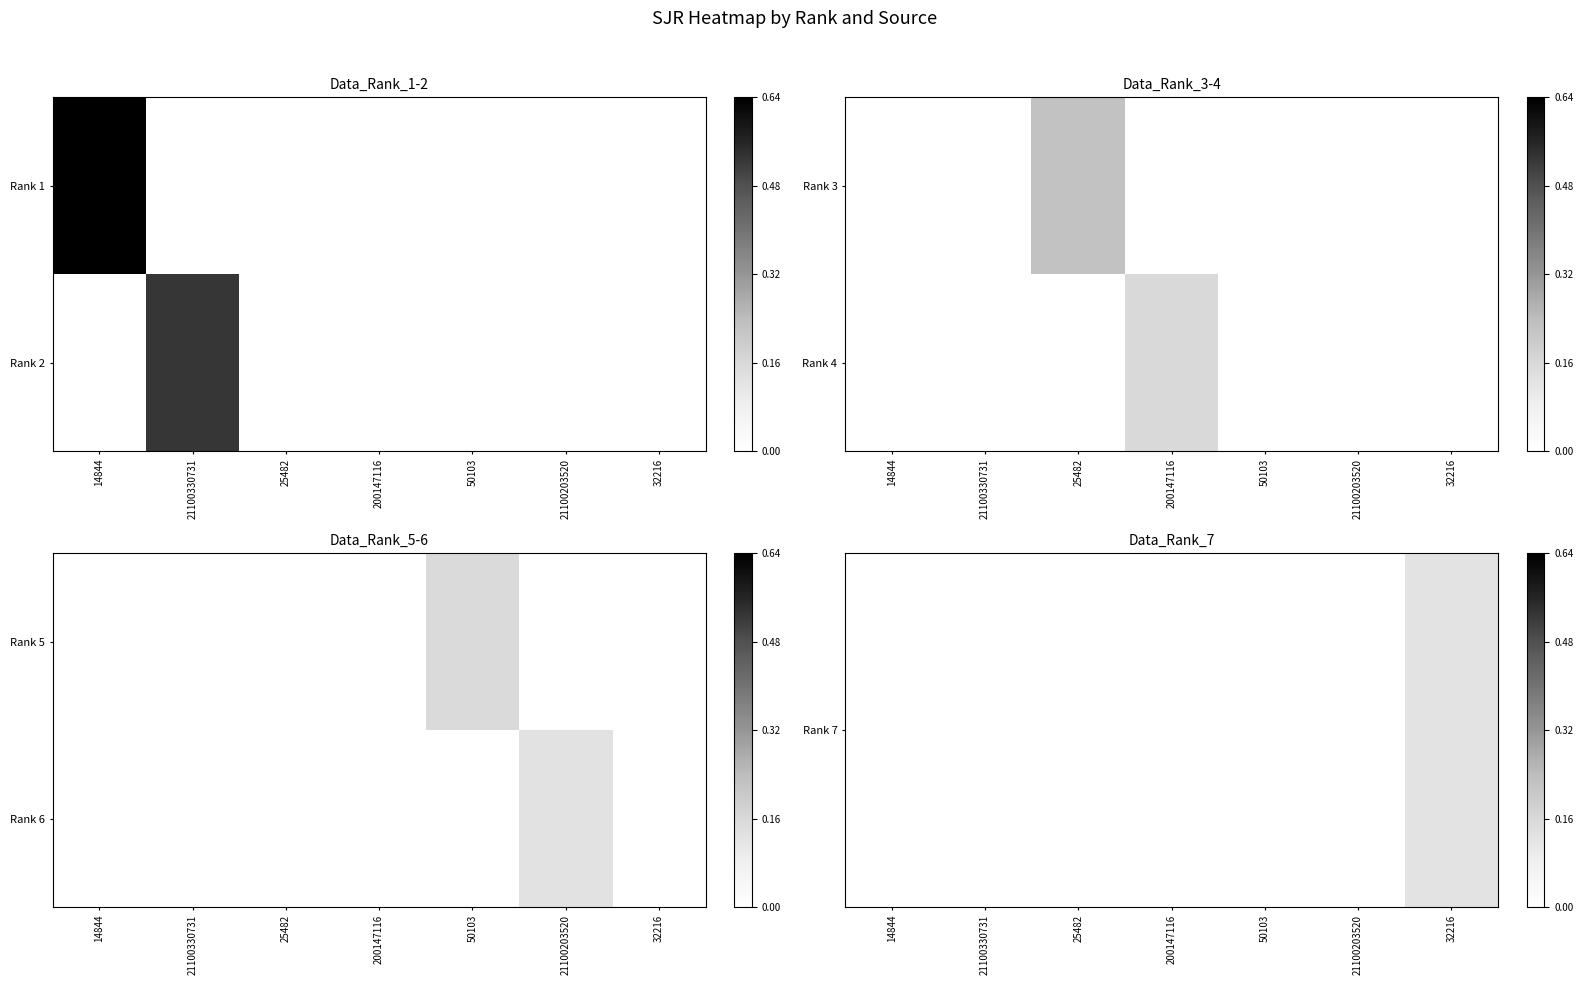

The Rank 7 series shows 0.0 at 21100330731. True or false?

True